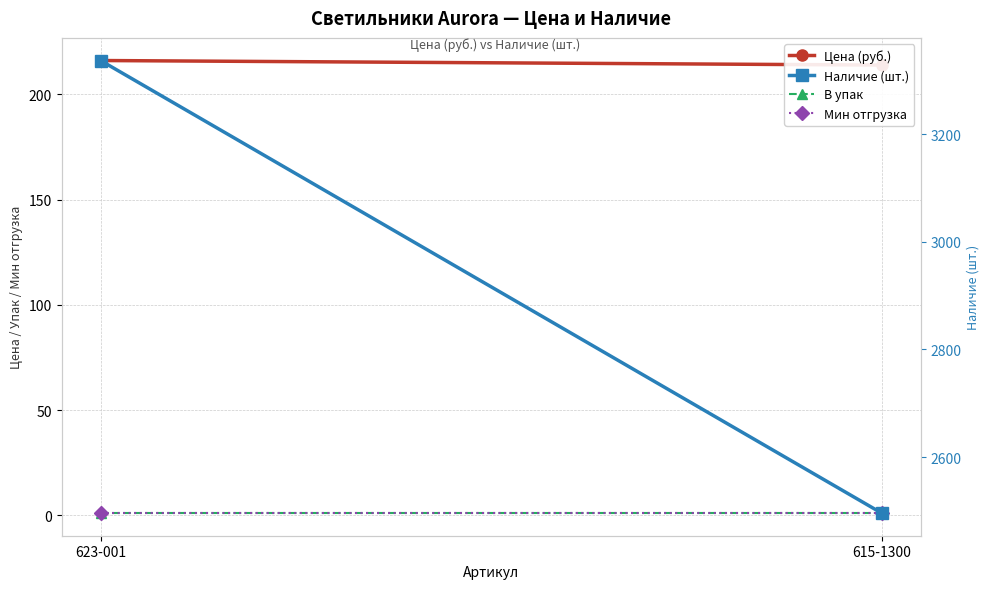

Read the Наличие (шт.) value at 615-1300.

2496.0